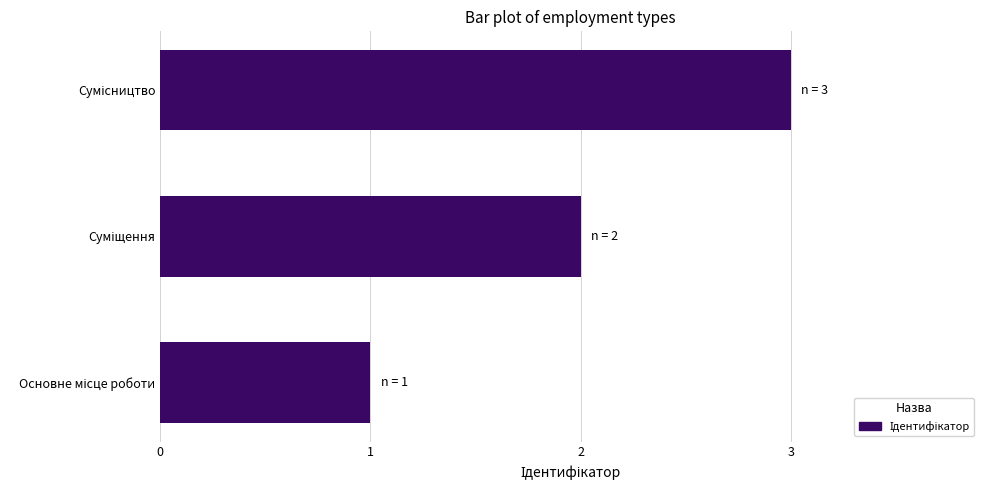

How many bars are there in total?

3